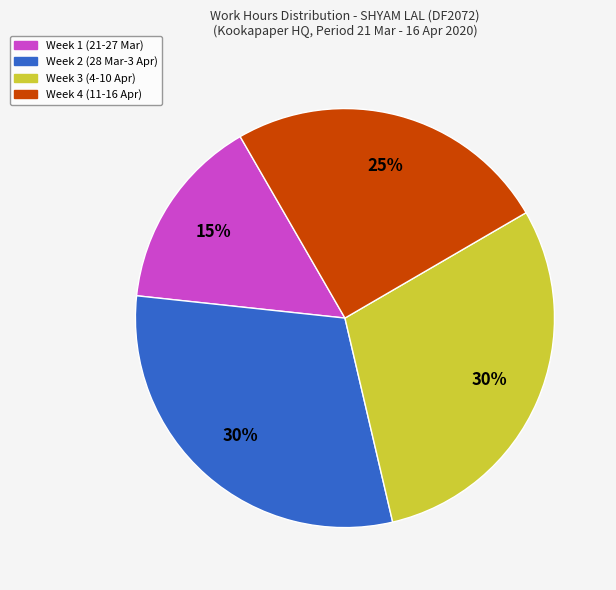

To the nearest percent, what is the difference between the largest and smallest slice percentages?

15%